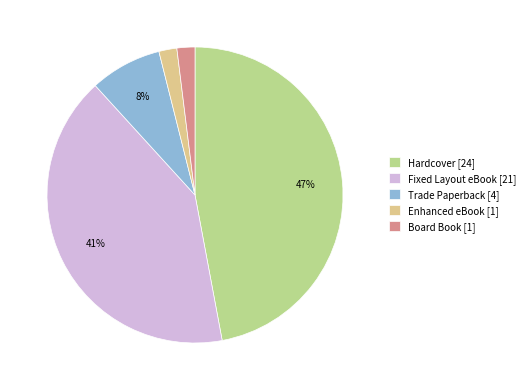

To the nearest percent, what portion does Hardcover represent?

47%